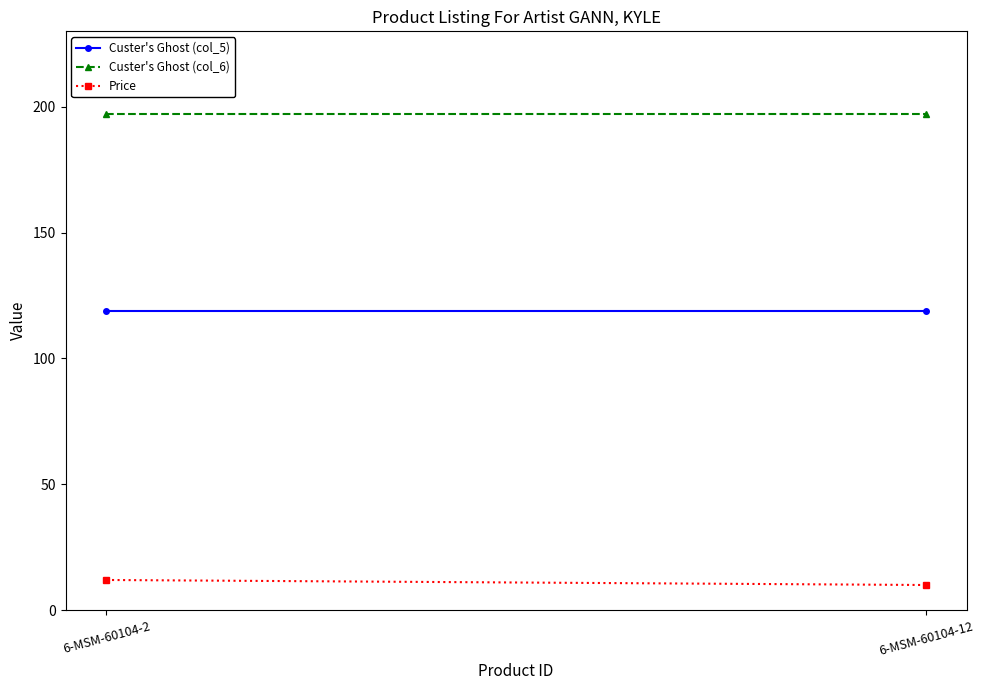

What is the minimum value for Price?

10.0